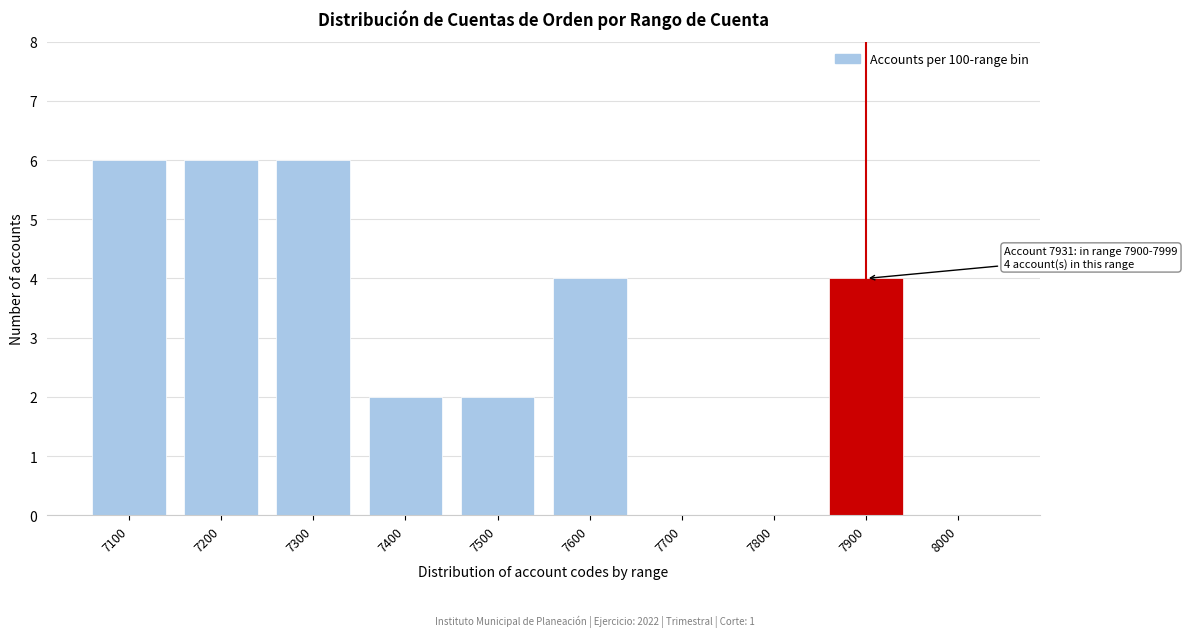

Reading left to right, list all the values displayed in this chart.

7100=6	7200=6	7300=6	7400=2	7500=2	7600=4	7700=0	7800=0	7900=4	8000=0